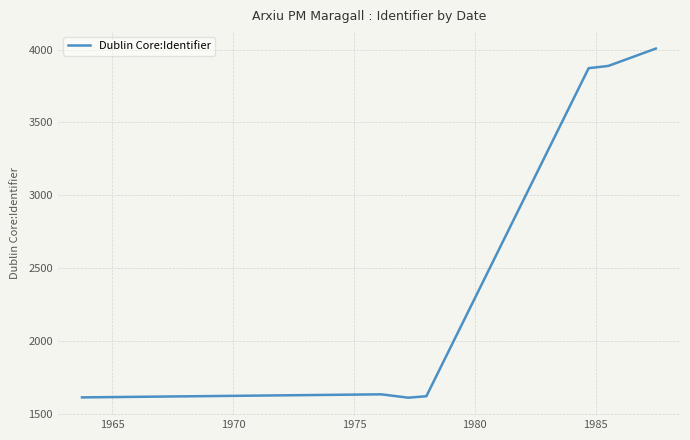

What is the difference between the second highest and second lowest values?

2278